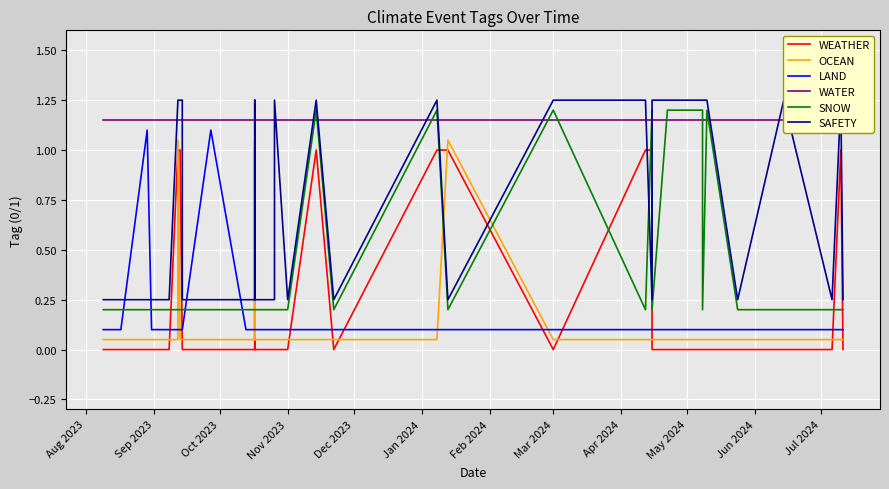

List the series in order of their peak value, highest first.

SAFETY, SNOW, WATER, LAND, OCEAN, WEATHER